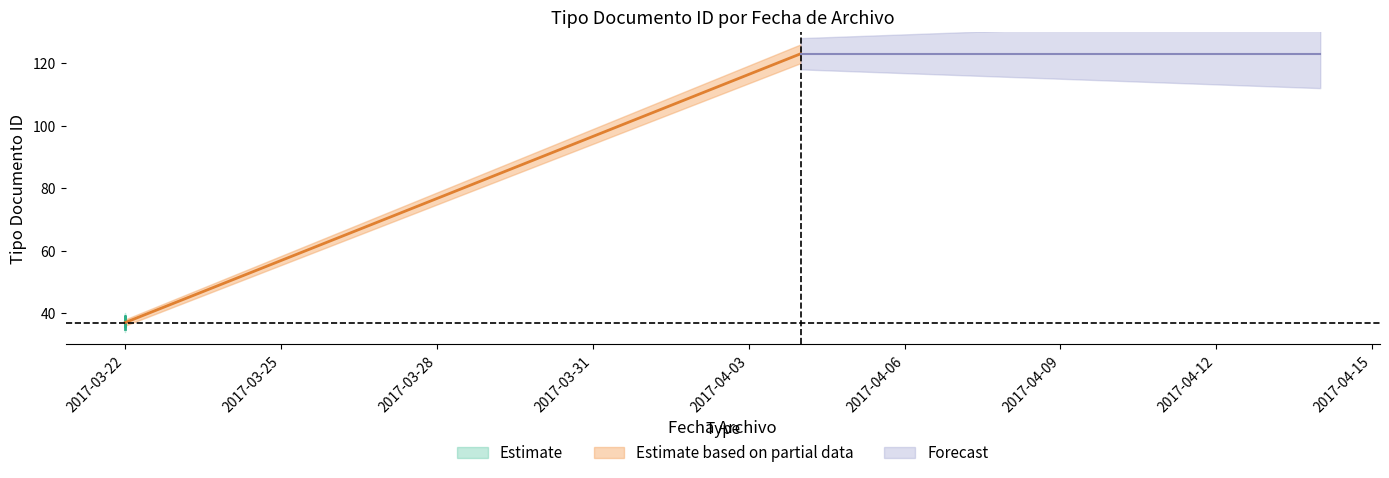

Does the chart have visible grid lines?

No